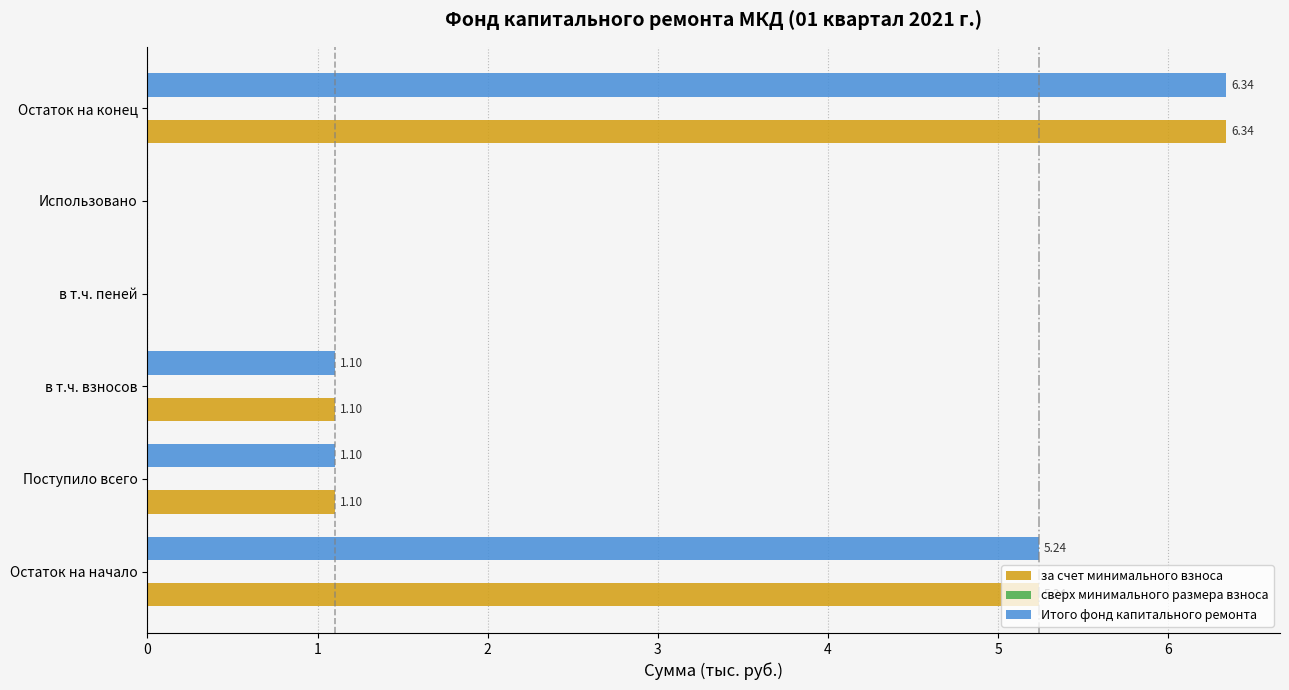

At which category is the sum across all series the highest?

Остаток на конец